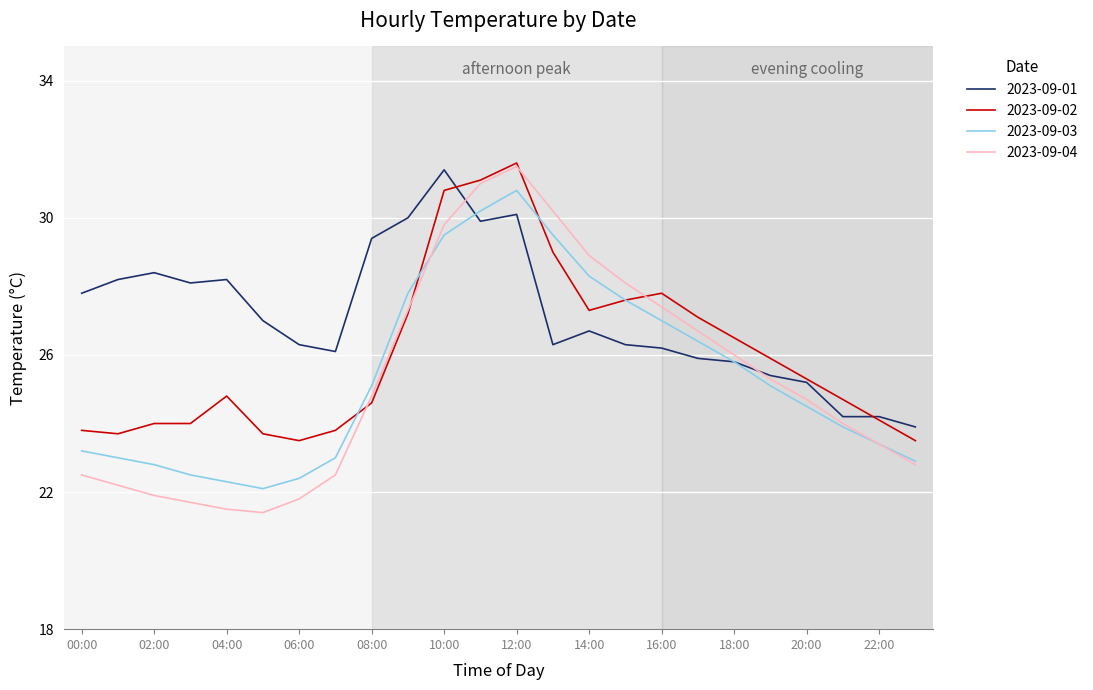

How many interior local valleys does the 2023-09-04 series have?

1